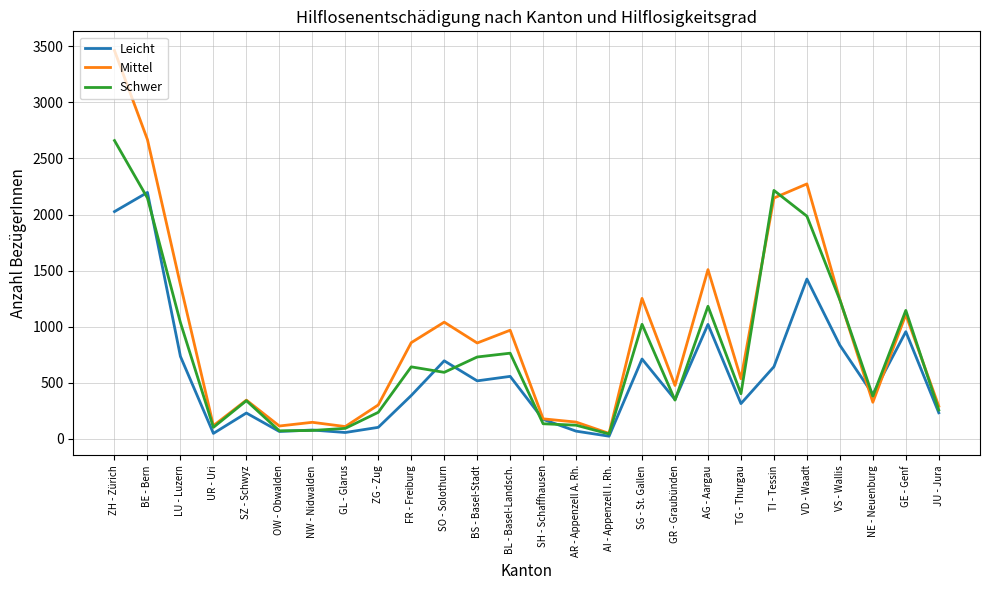

What is the difference between the Mittel values at FR - Freiburg and SZ - Schwyz?

513